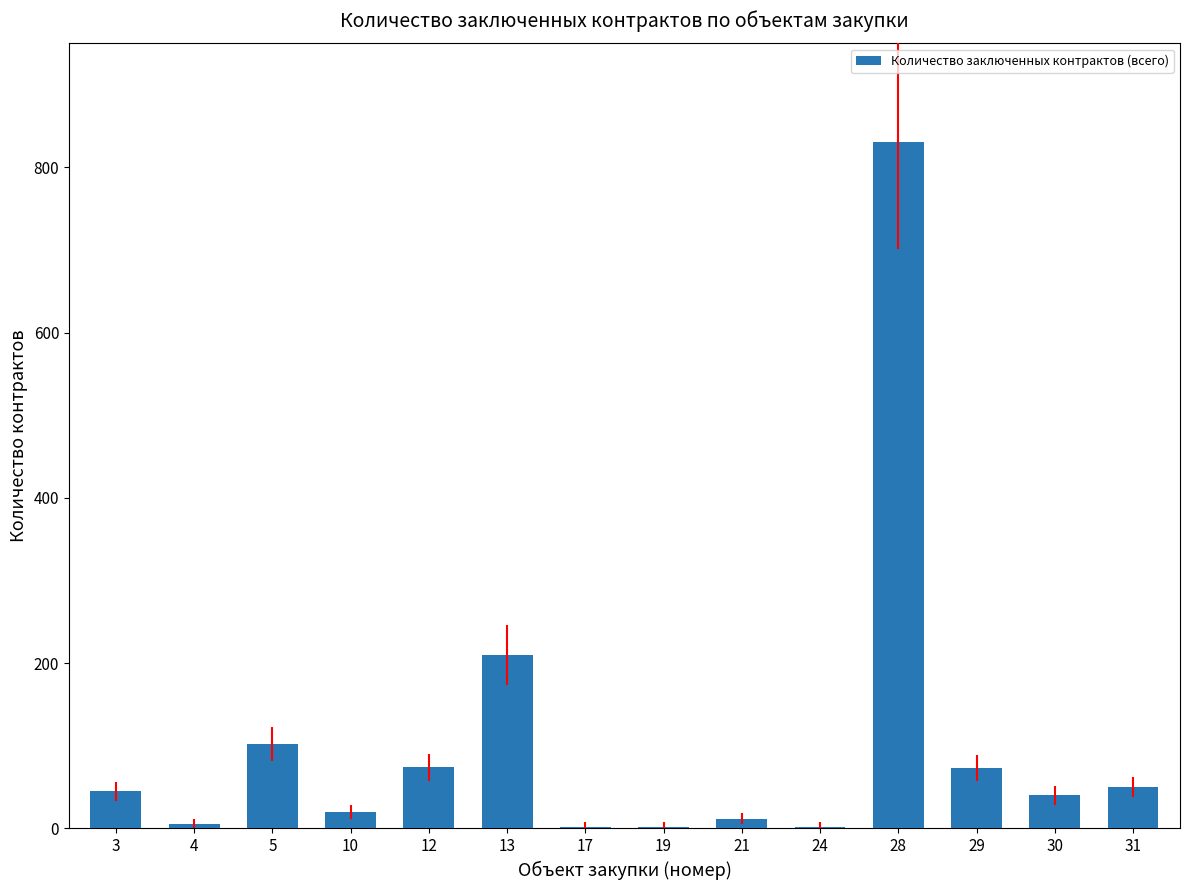

What is the sum of all values?

1469